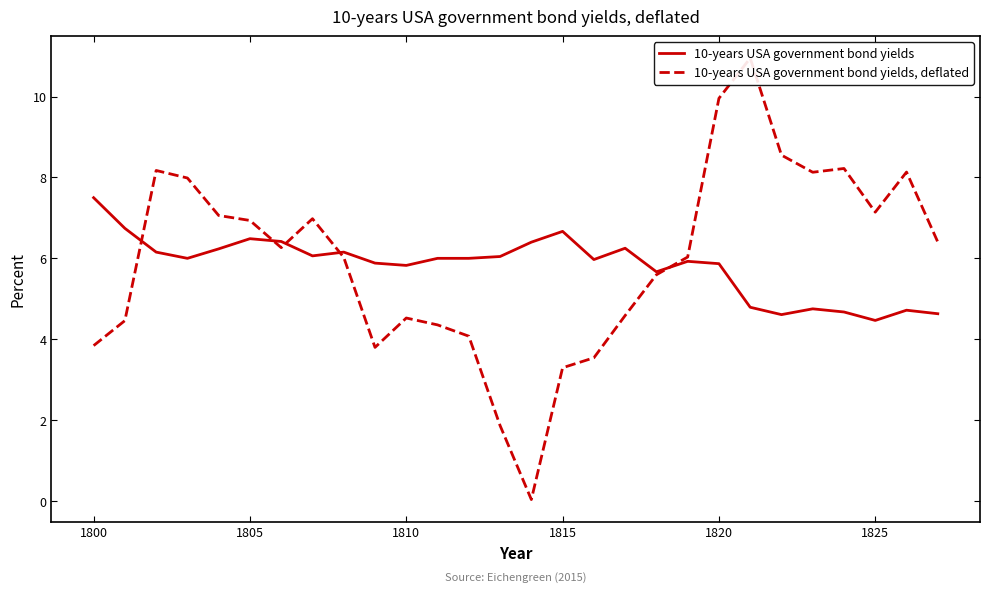

Which category has the highest value in the 10-years USA government bond yields series?

1800